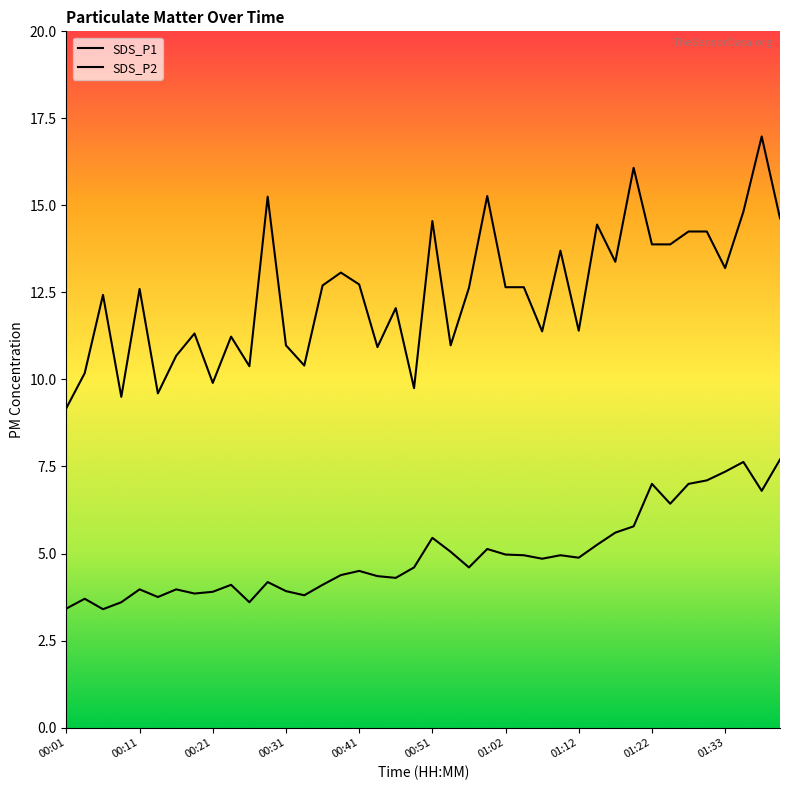

What is the value of the SDS_P2 point at the 17th from the left?

4.5